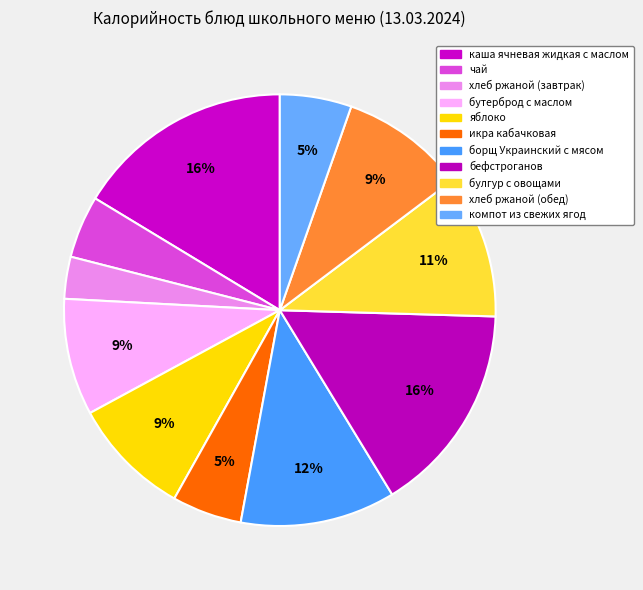

How many slices are in this pie chart?

11